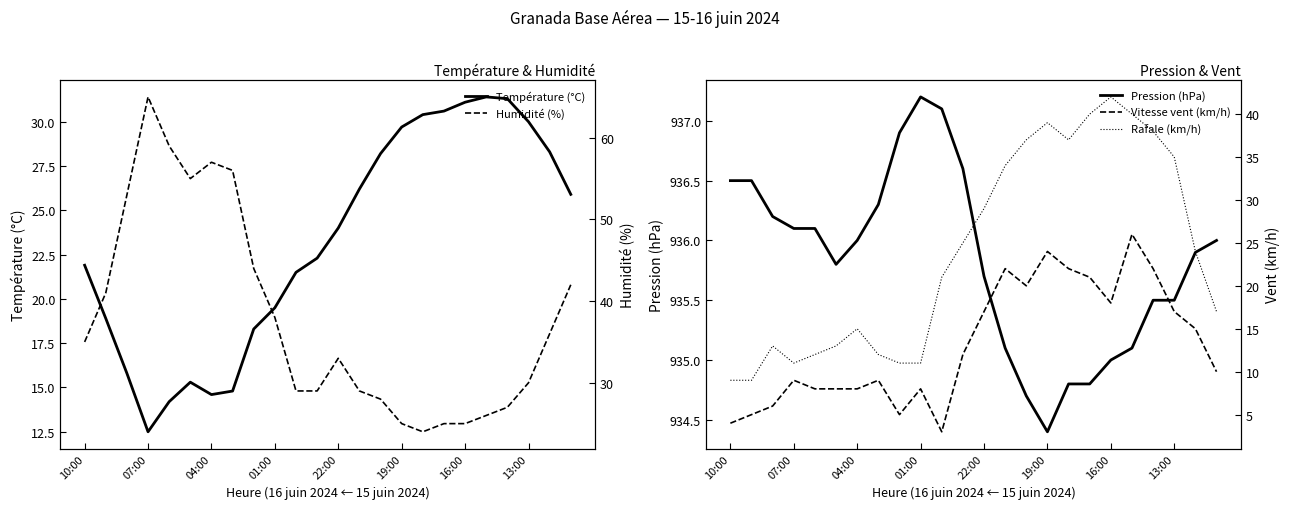

At which label does Température (°C) reach its minimum?

07:00